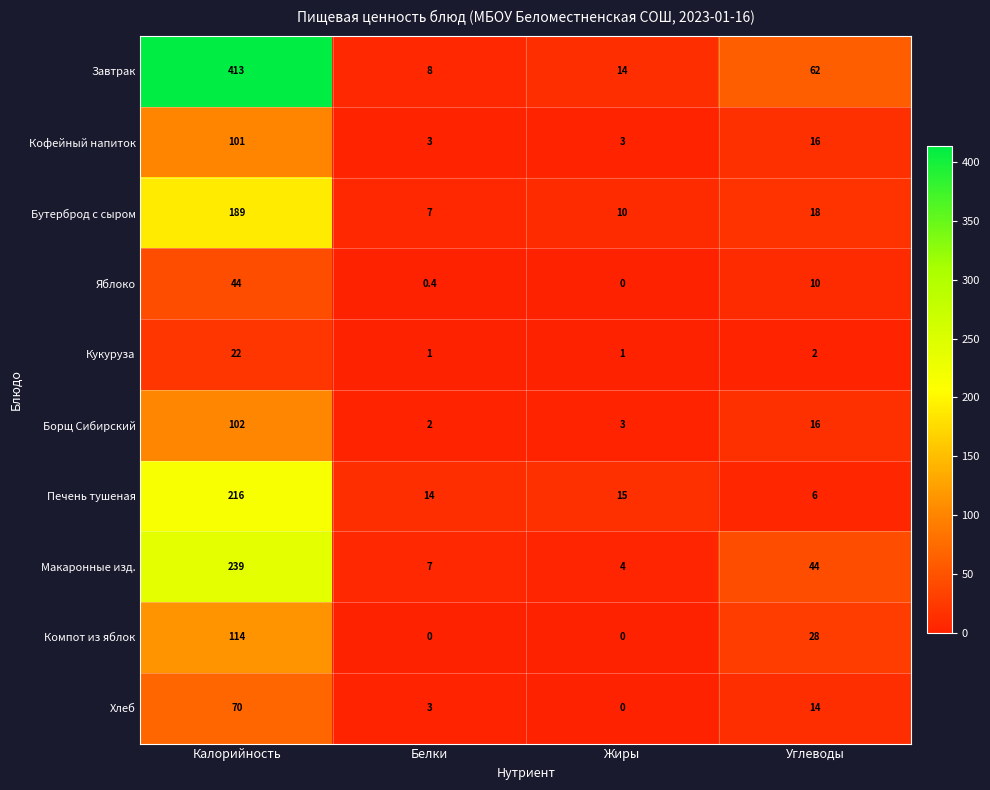

Is it true that Хлеб equals 14.0 at Углеводы?

True